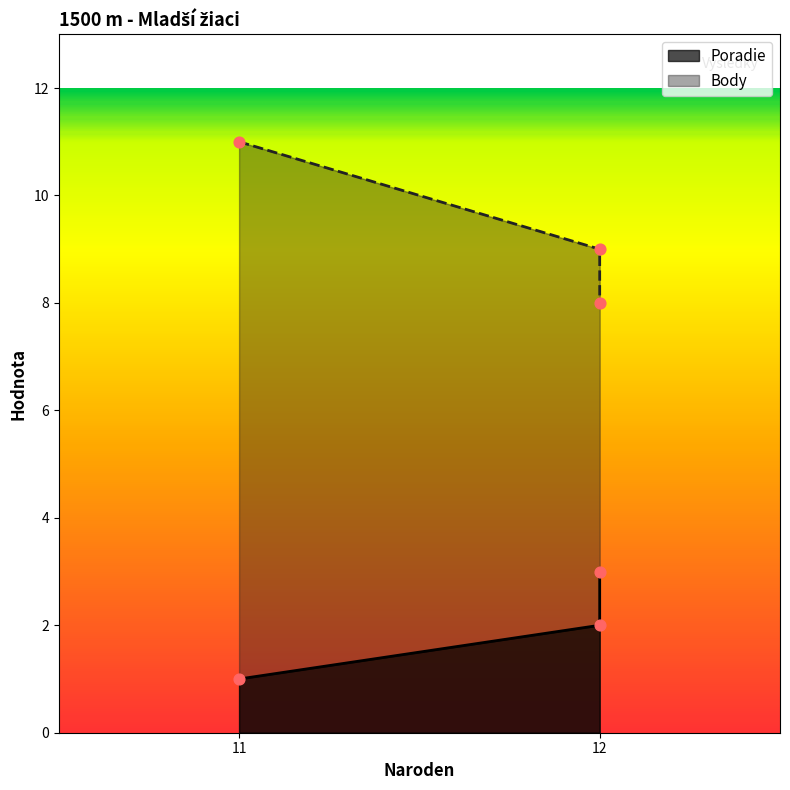

At which category is the sum across all series the highest?

11